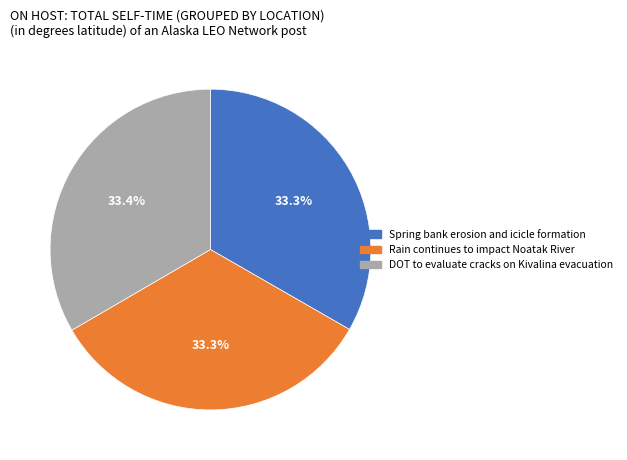

Approximately how many times larger is the value at Spring bank erosion and icicle formation compared to Rain continues to impact Noatak River?

1.0